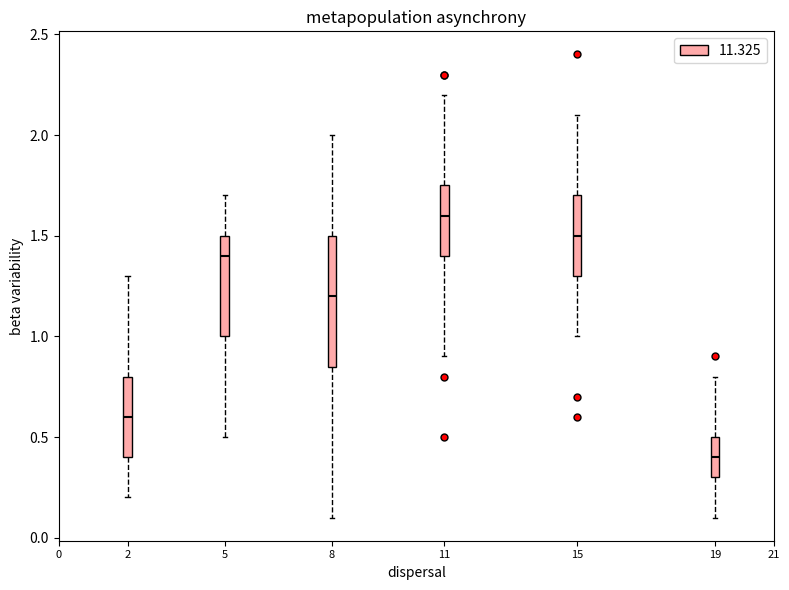

Where is the upper edge of the box at x = 2 on the y-axis? The values are not printed on the chart, so give them approximately, as read against the axis.

0.80